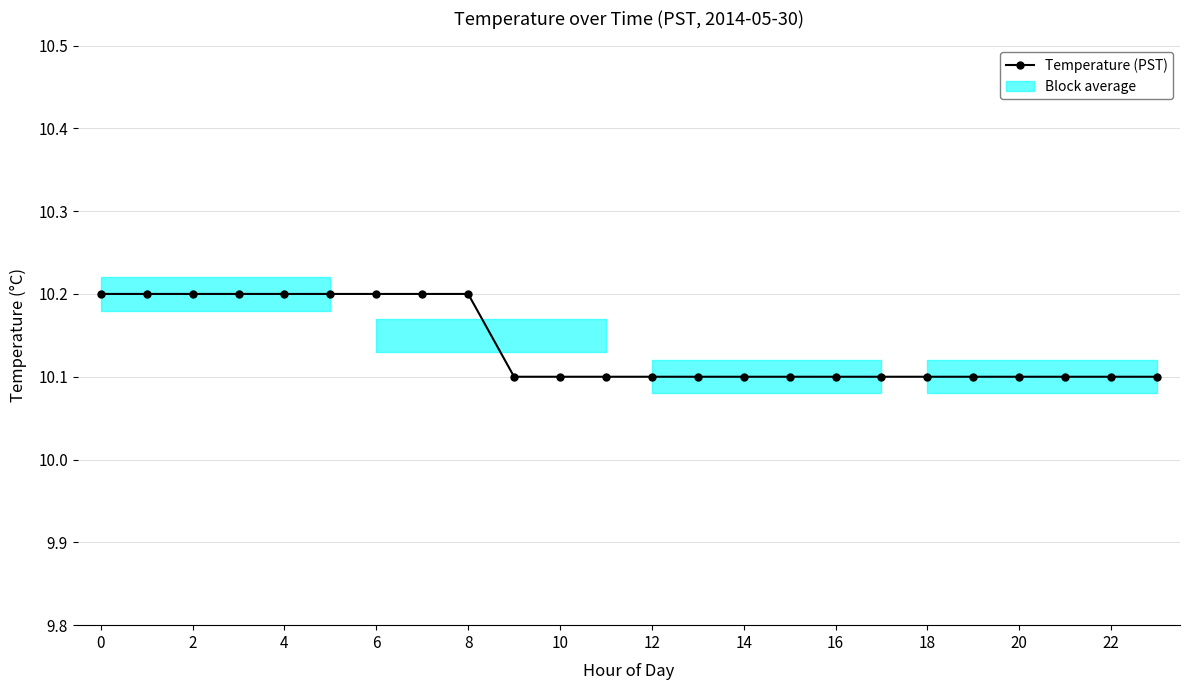

What is the sum of the values at 19 and 8?

20.3